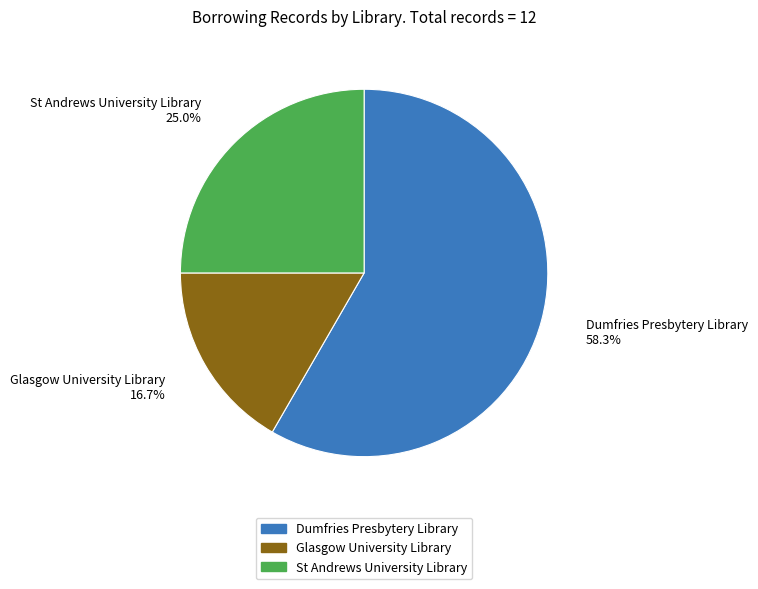

How much of the chart is everything except St Andrews University Library?

75.0%